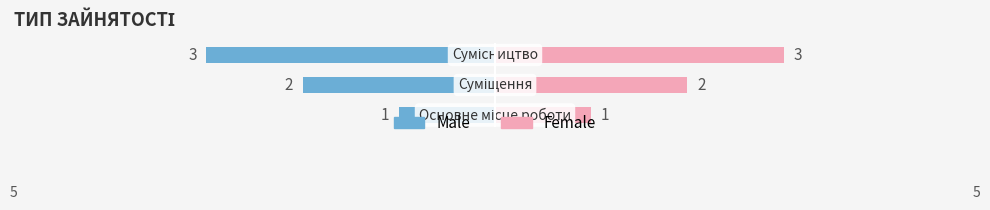

Count the number of data series in this chart.

2